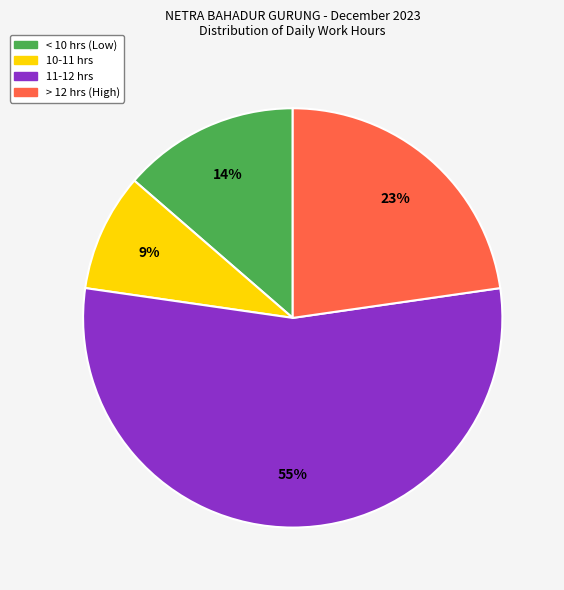

How many slices are in this pie chart?

4